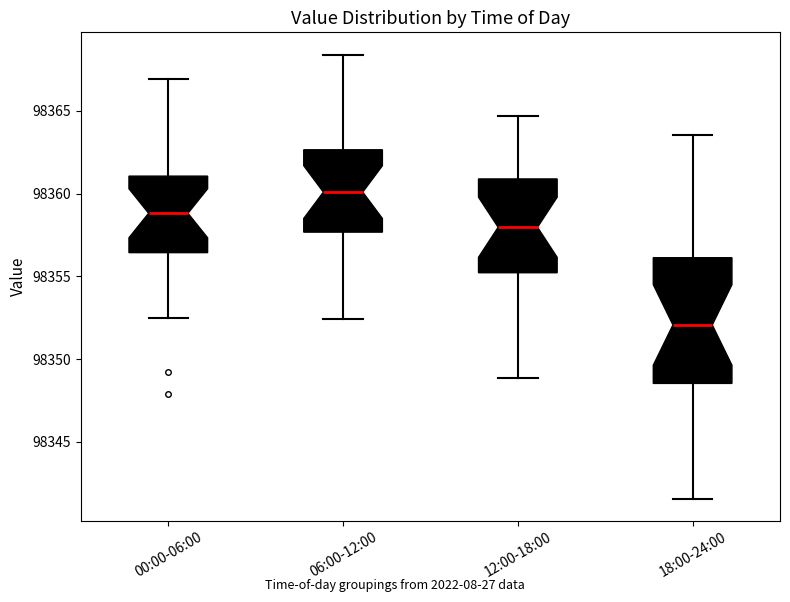

Comparing the boxes themselves (not the whiskers), which one is the tallest?

18:00-24:00